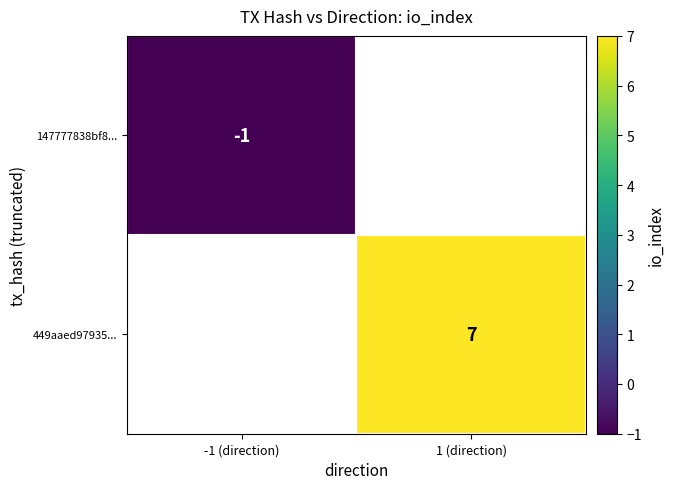

How many series are shown in this chart?

2